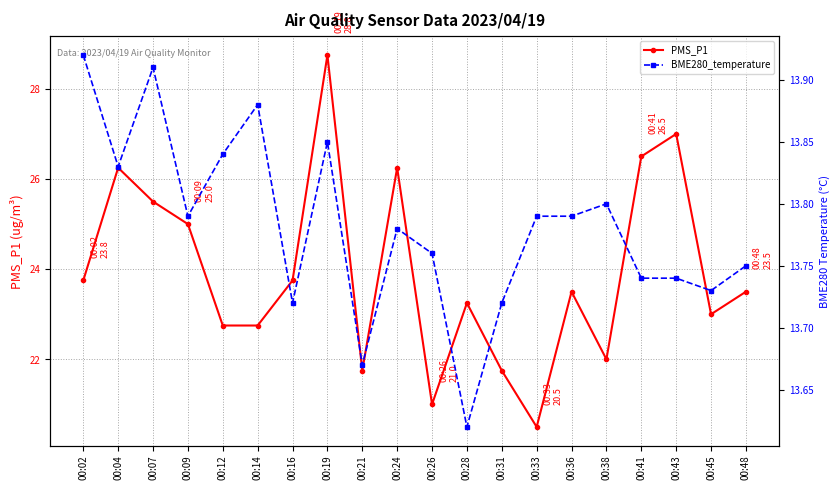

Which series has the largest range (max minus min)?

PMS_P1